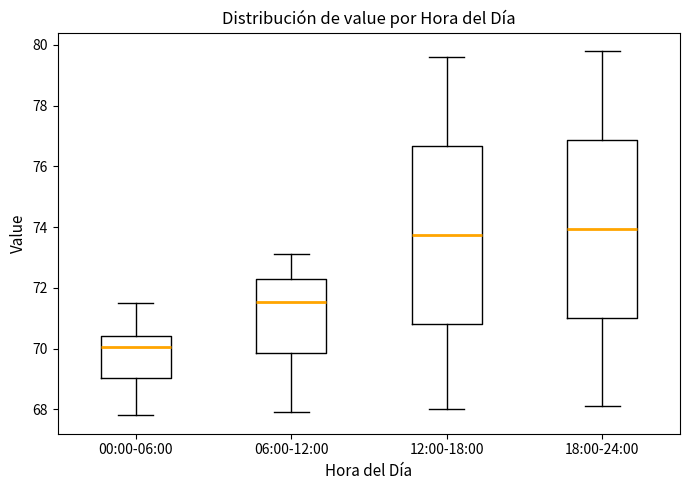

Reading left to right, transcribe this box plot: for each box, give where its median line is, the range the box spans, and where its two whiskers end, as read against the y-axis. The values are not printed on the chart, so give them approximately, as read against the axis.

00:00-06:00: median 70.0, box 69.0 to 70.4, whiskers 67.8 to 71.6
06:00-12:00: median 71.6, box 69.8 to 72.4, whiskers 68.0 to 73.2
12:00-18:00: median 73.8, box 70.8 to 76.6, whiskers 68.0 to 79.6
18:00-24:00: median 74.0, box 71.0 to 76.8, whiskers 68.2 to 79.8